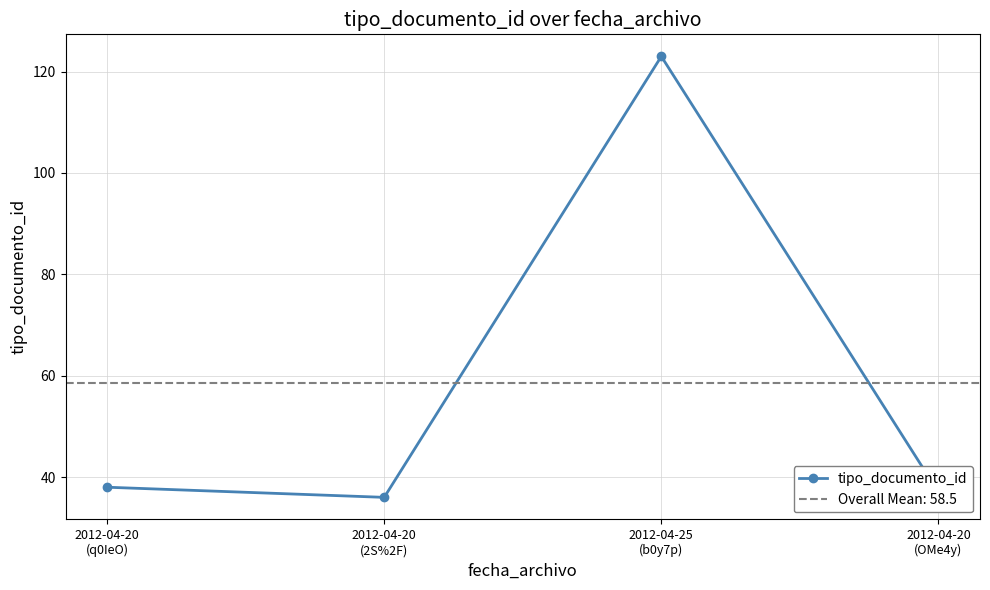

Rank the categories by value from lowest to highest.

2012-04-20
(2S%2F), 2012-04-20
(OMe4y), 2012-04-20
(q0IeO), 2012-04-25
(b0y7p)